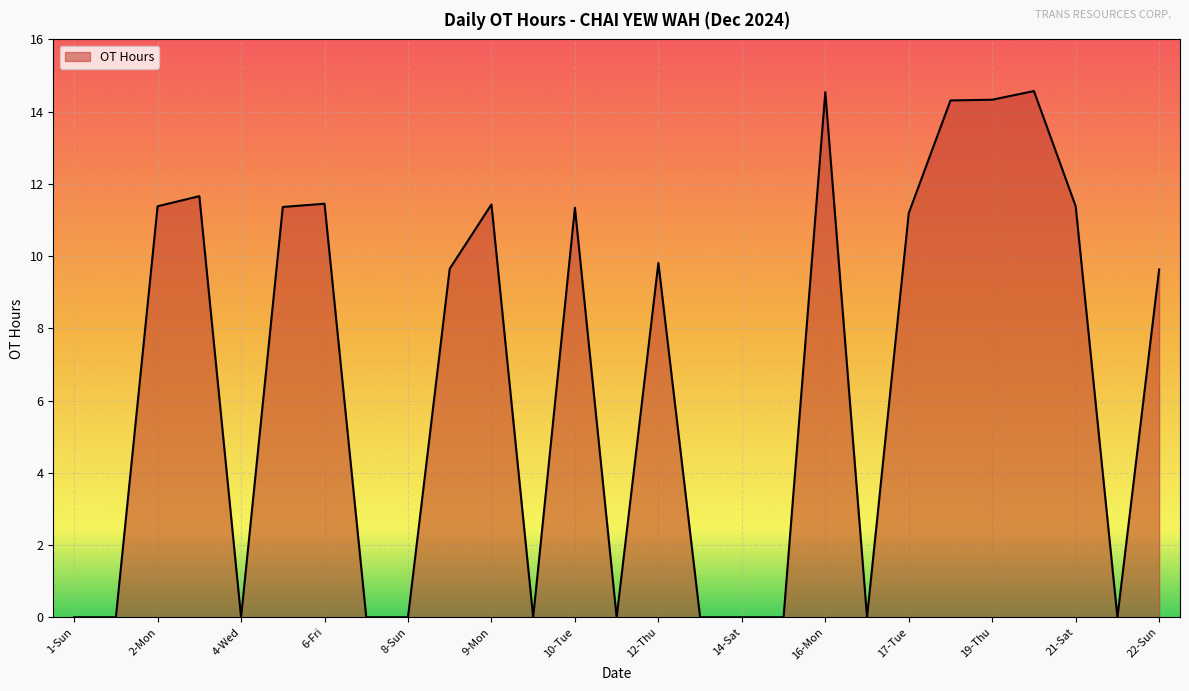

What is the difference between the maximum and minimum values?

14.6